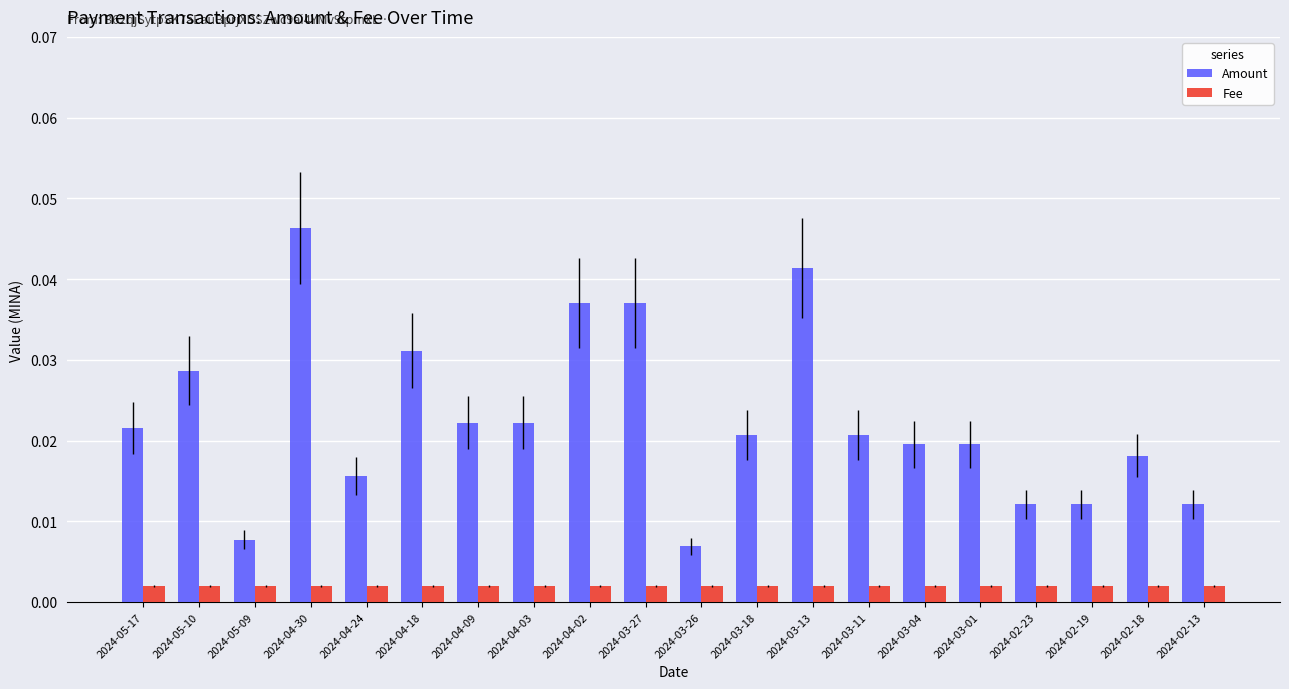

At how many categories does at least one series exceed 0?

20